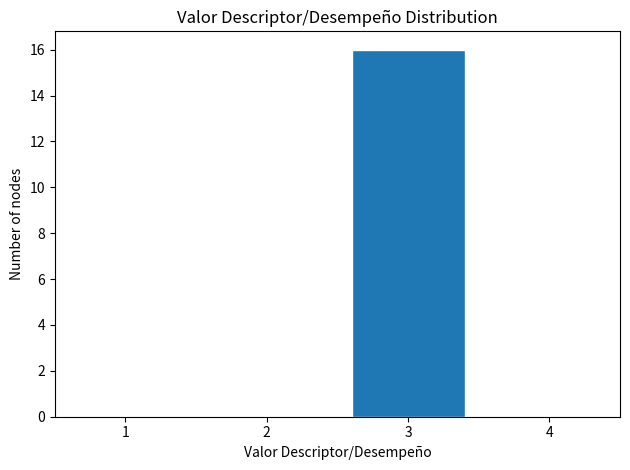

Reading left to right, what are all the values shown in this chart?

1=0	2=0	3=16	4=0